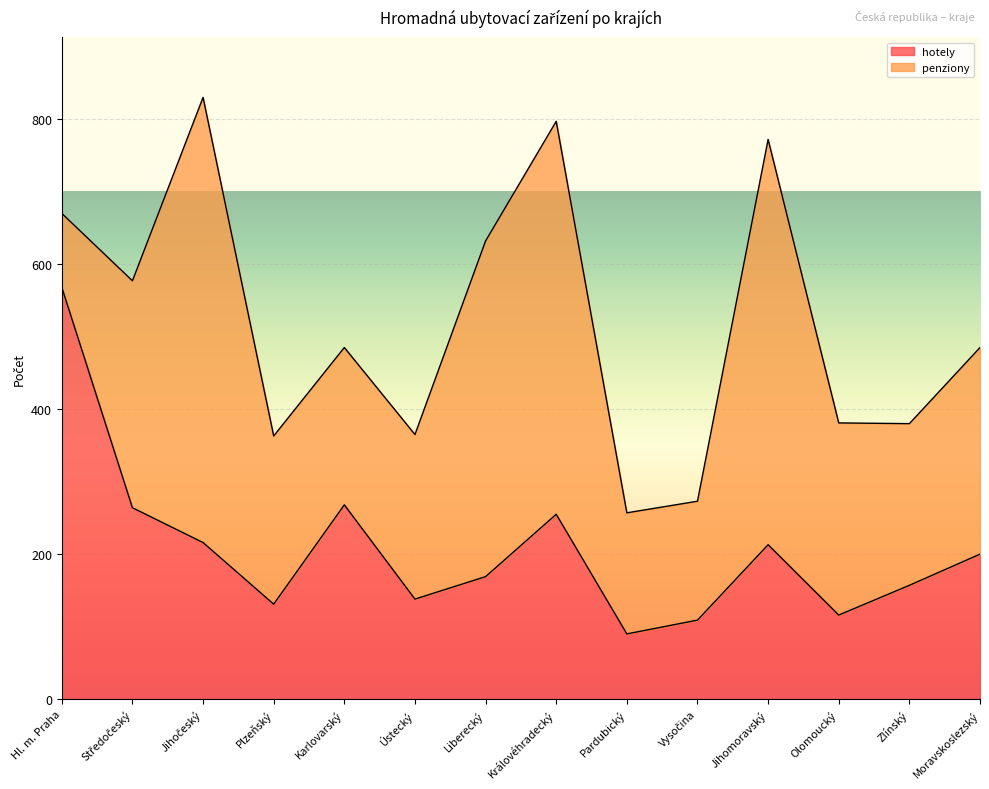

What is the total value across all series at Pardubický?

257